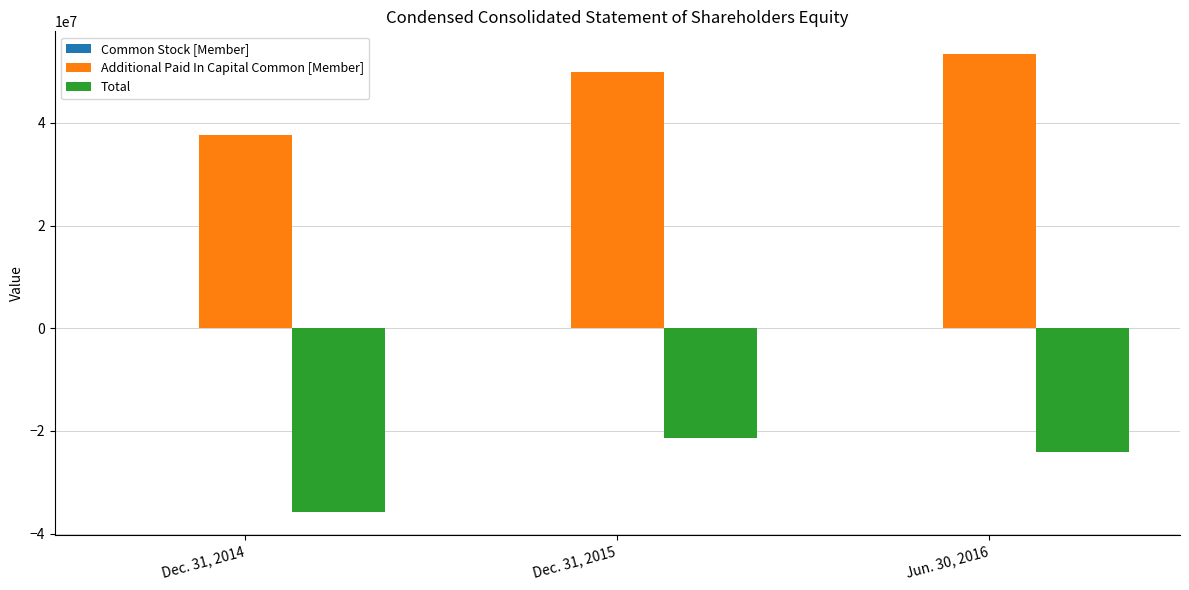

How many series are shown in this chart?

3